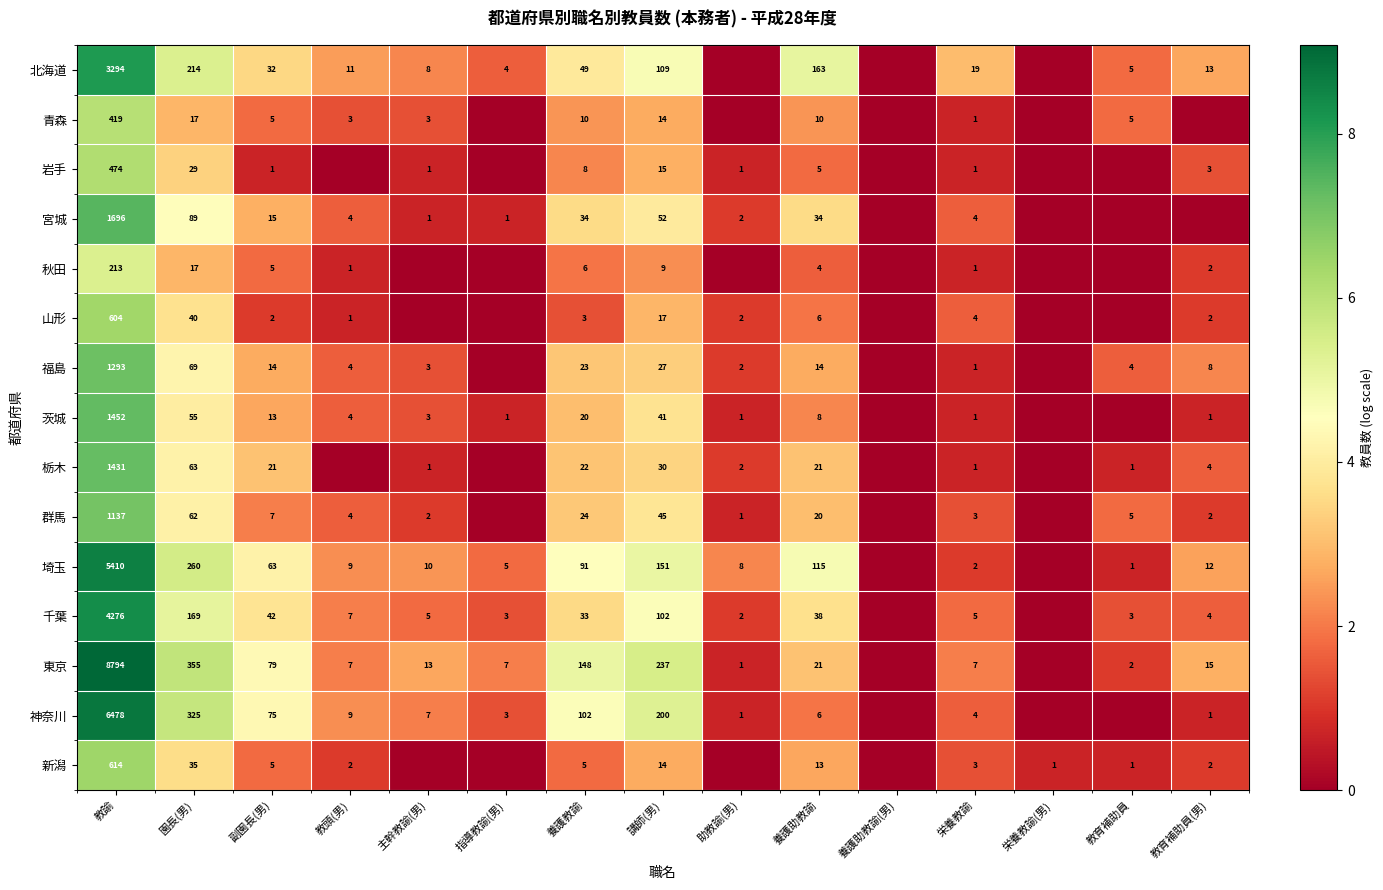

Between 副園長(男) and 養護助教諭, which series saw the biggest shift?

北海道